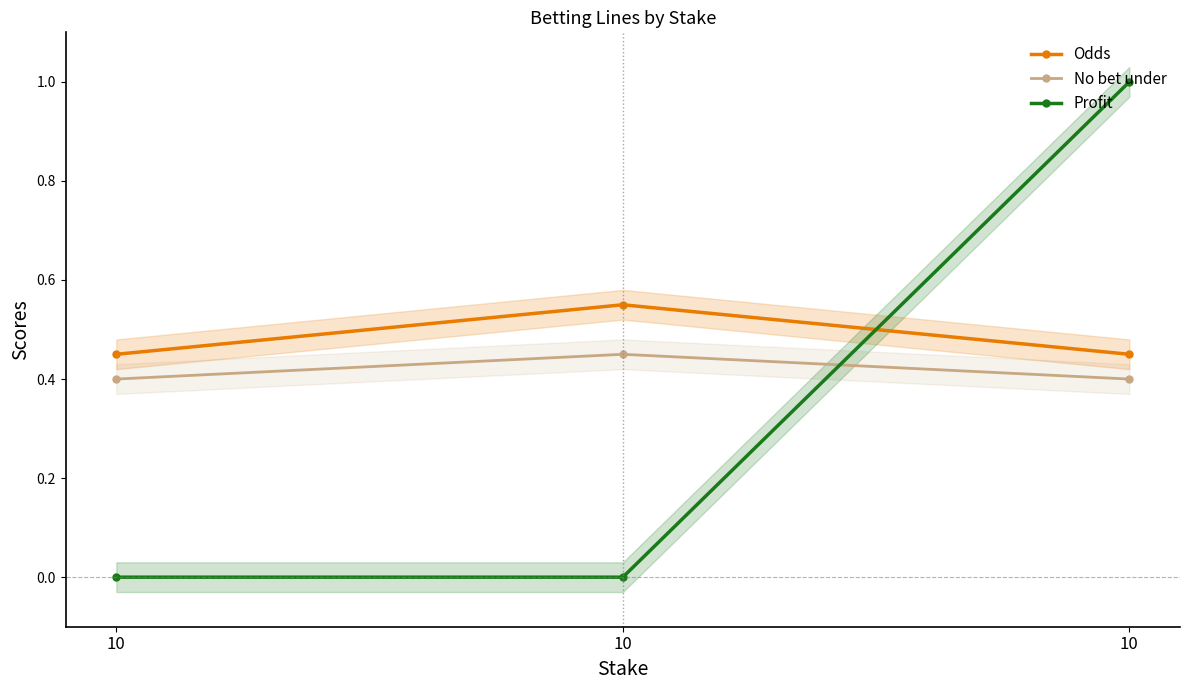

Reading right to left, what are all the values shown in this chart?

Odds: 0.4	0.6	0.4
No bet under: 0.4	0.4	0.4
Profit: 1.0	0.0	0.0